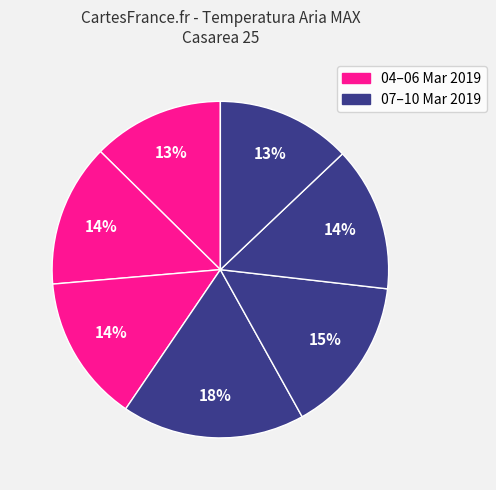

Count the number of slices in the pie.

7